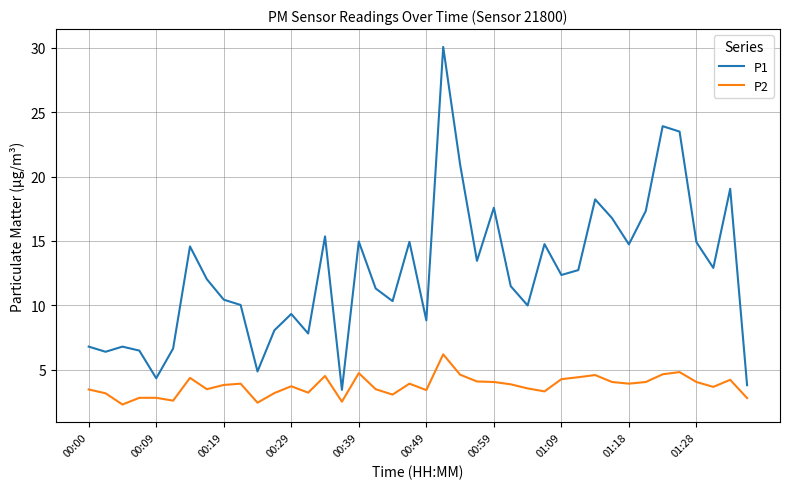

What is the maximum value shown in the chart?

30.1